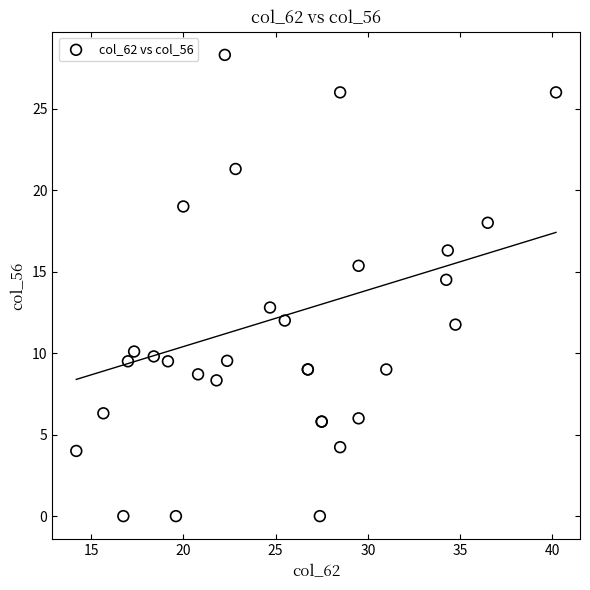

What Y value in the scatter plot is closest to 14?

14.5